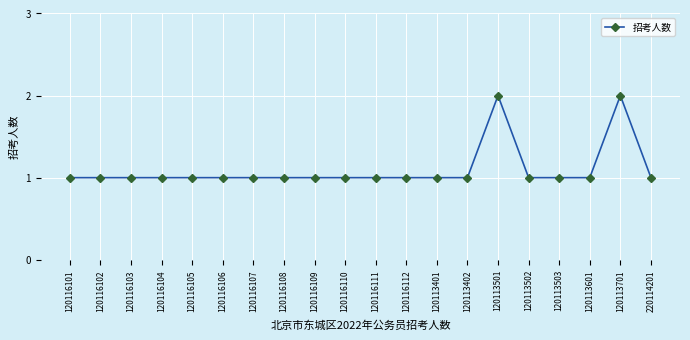

What position from the right is 120116107?

14